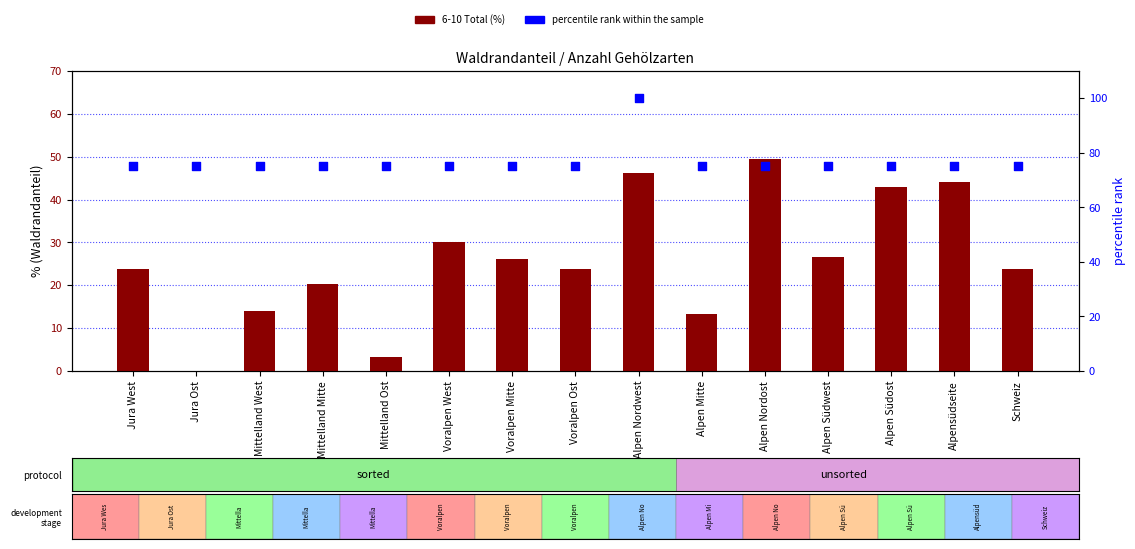

Which series contains the lowest Y value?

6-10 Total (%)